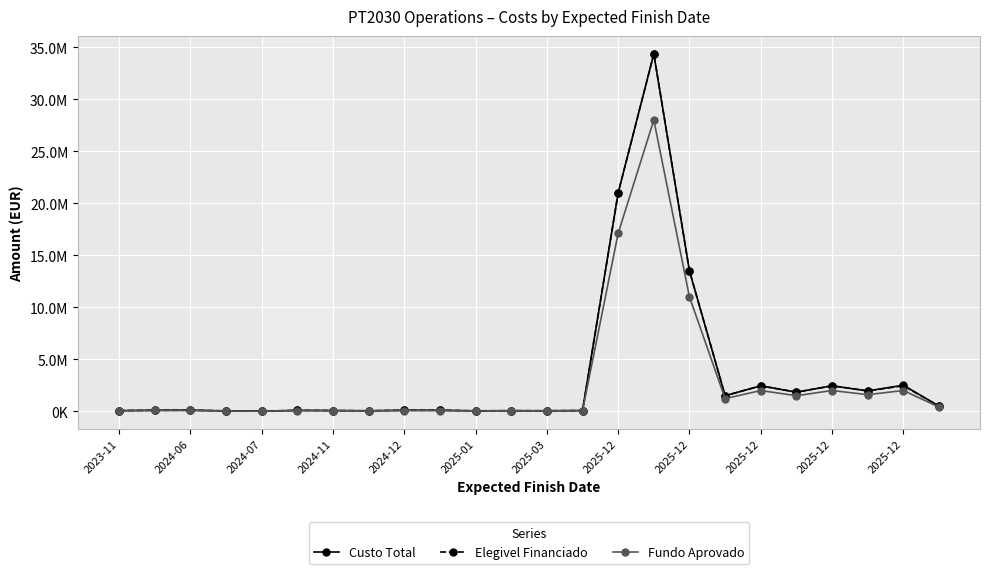

What are all the series names shown in the legend?

Custo Total, Elegivel Financiado, Fundo Aprovado